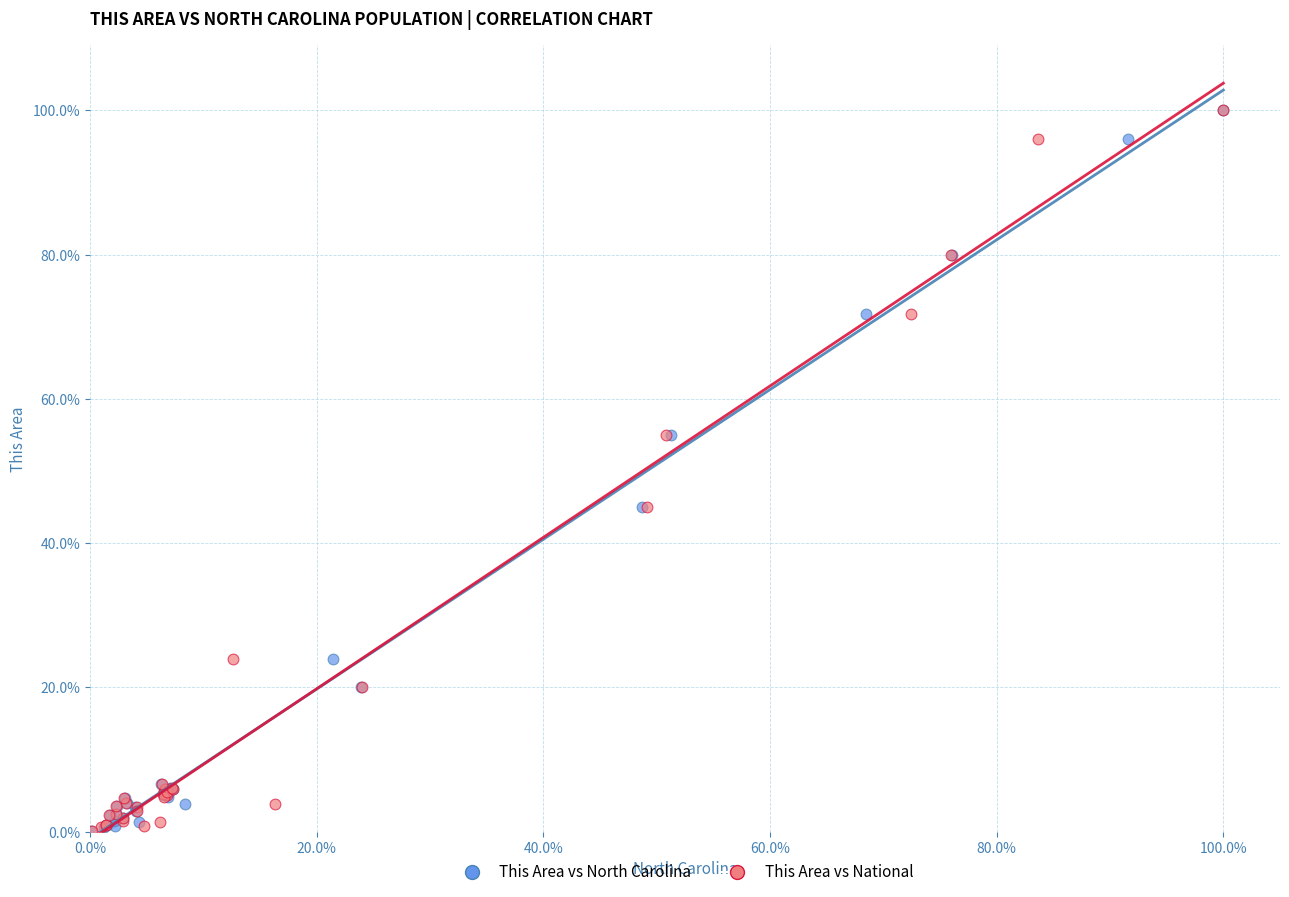

What are all the series names shown in the legend?

This Area vs North Carolina, This Area vs National